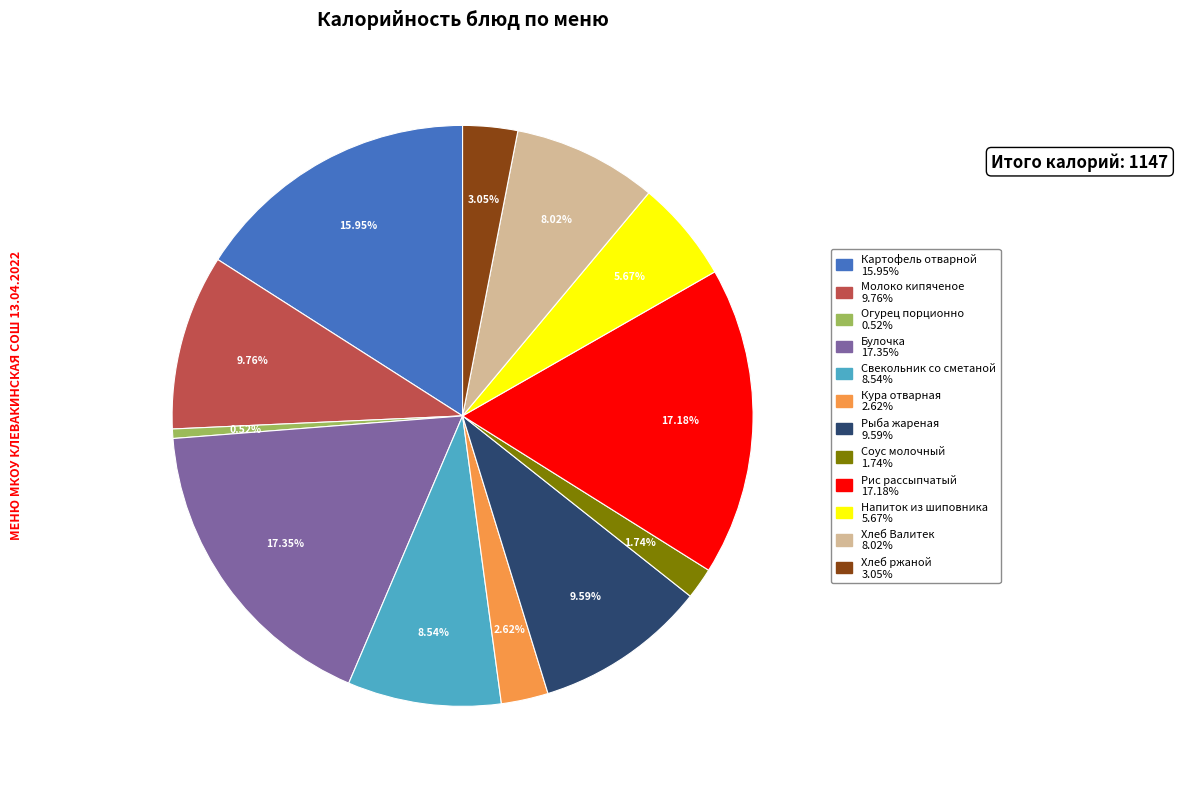

What is the ratio of the value at Хлеб ржаной to the value at Булочка?

0.2